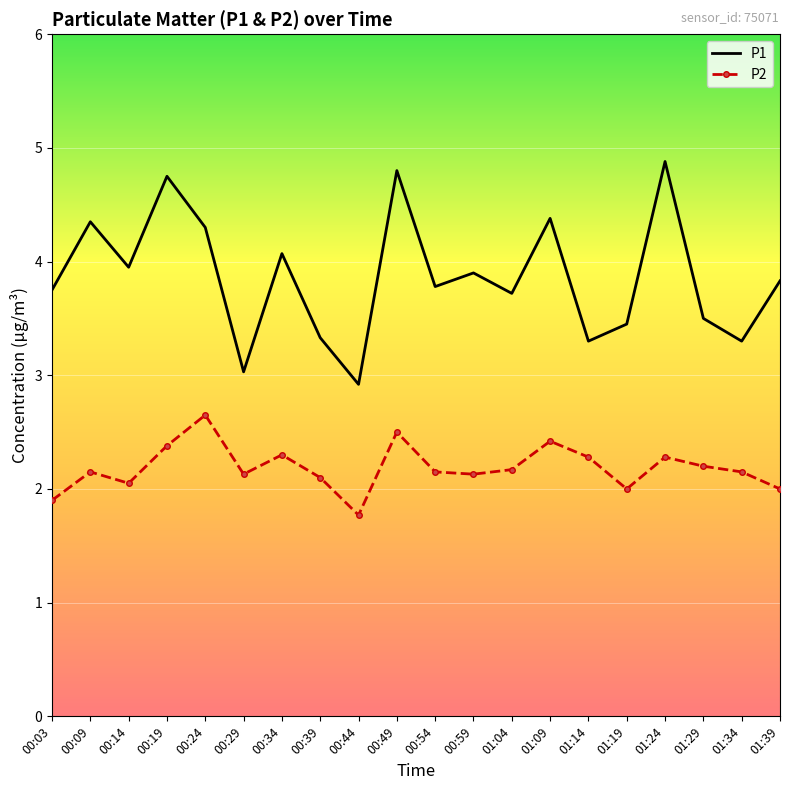

List the series in order of their peak value, highest first.

P1, P2